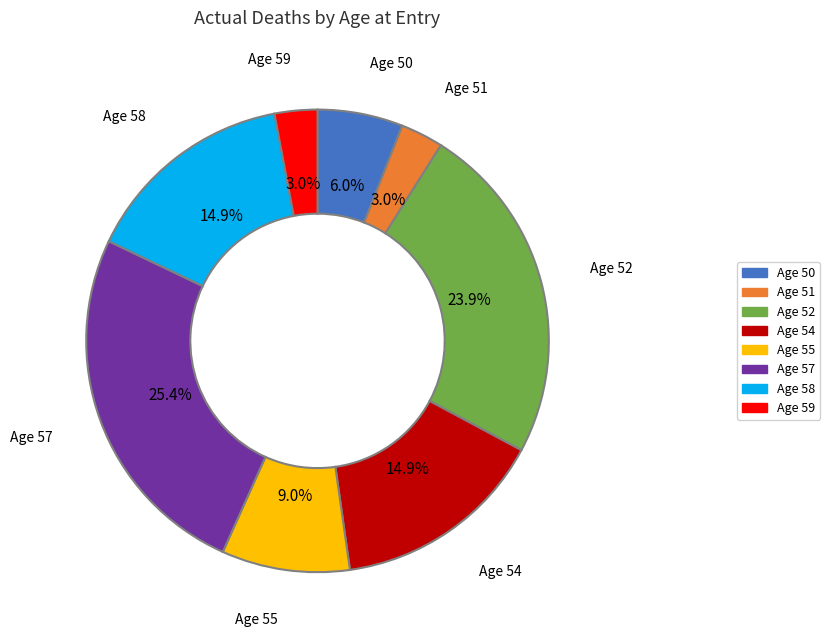

Is there a majority slice in this chart?

No